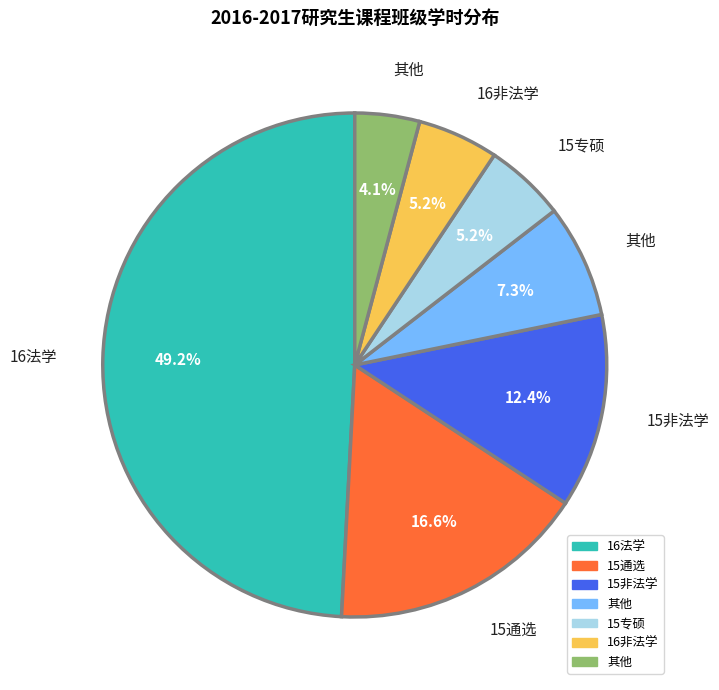

Is there a majority slice in this chart?

No